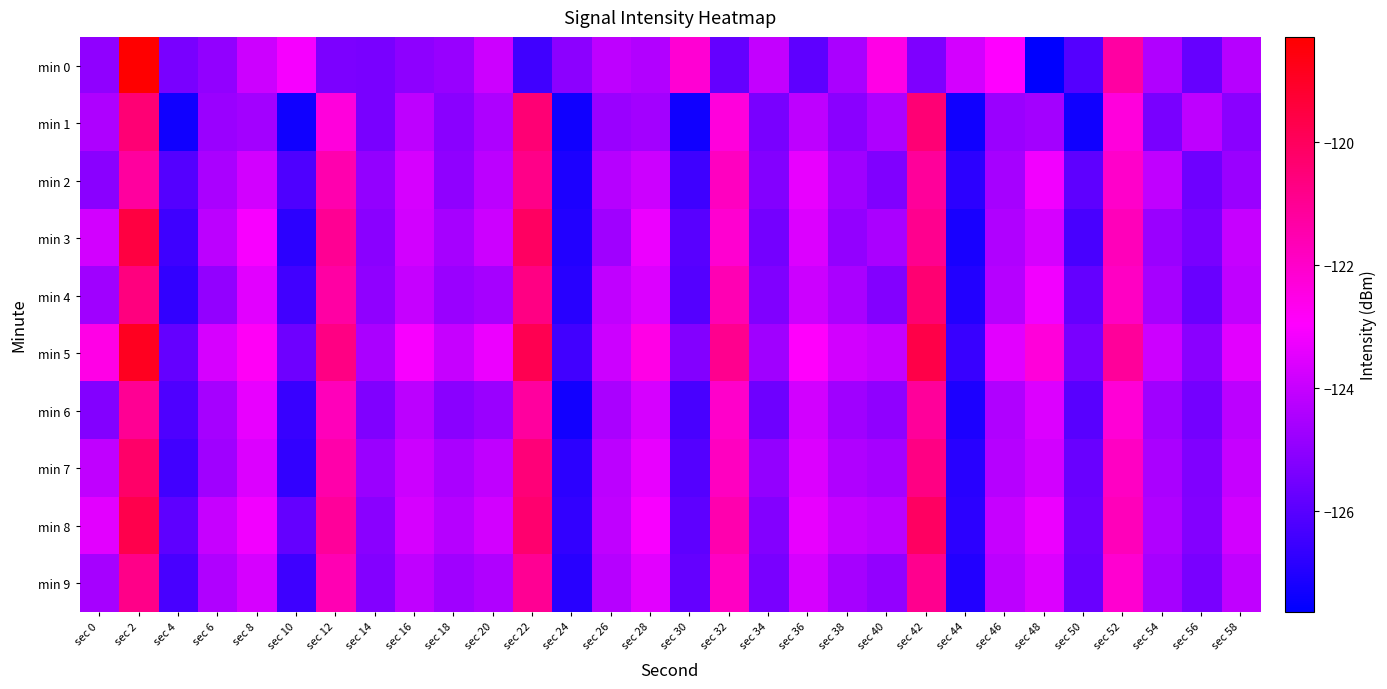

Which series has the largest total across all categories?

min 5